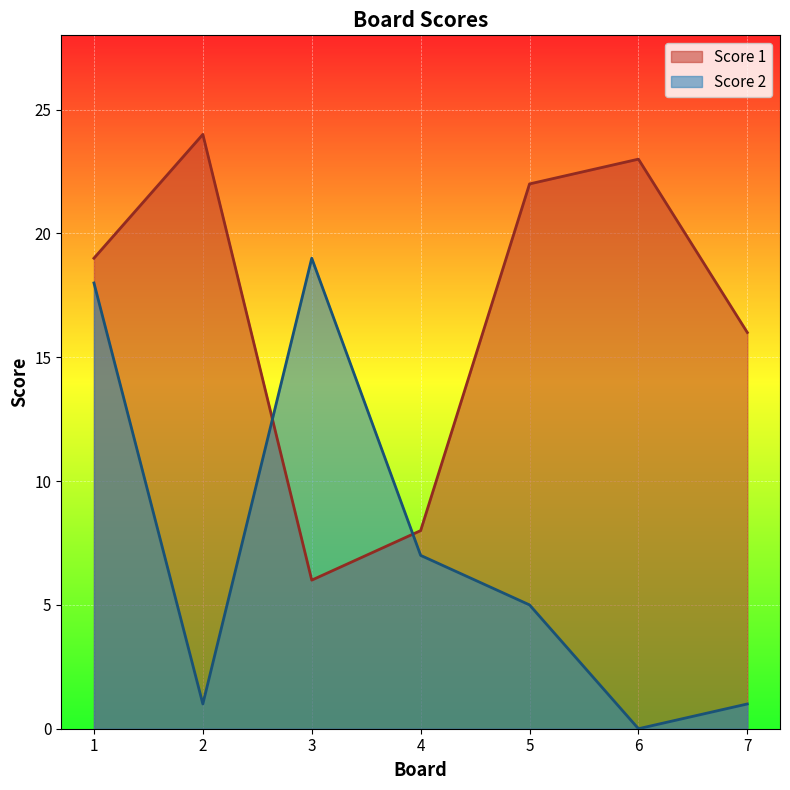

At 4, list the series in order from smallest to largest.

Score 2, Score 1